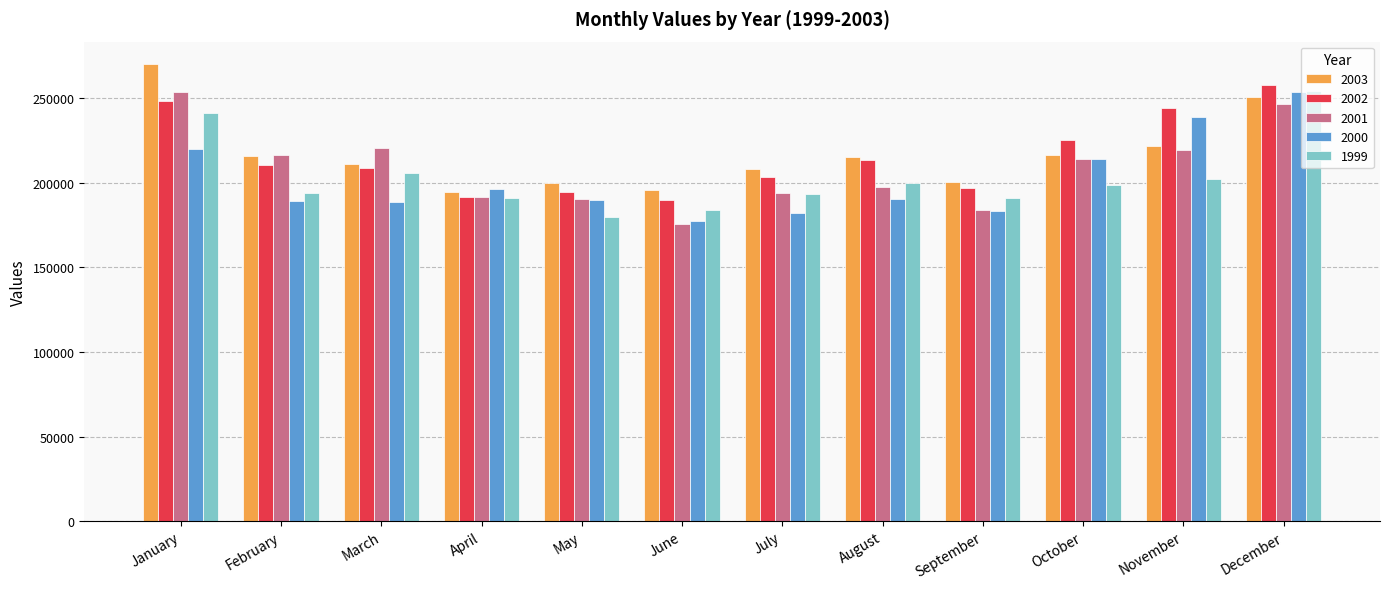

Between January and May, which series saw the biggest shift?

2003